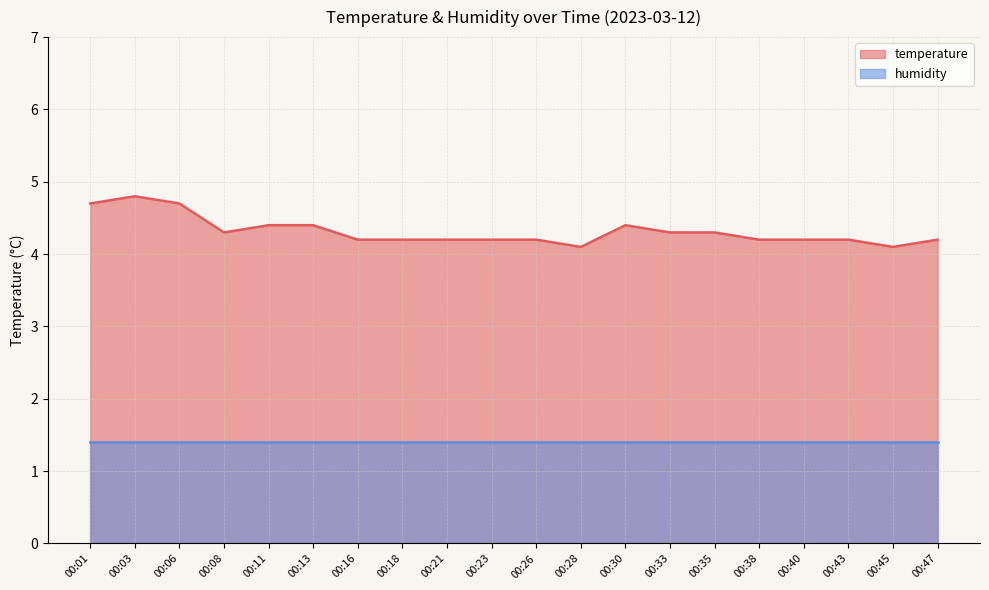

What is the change in value from 00:28 to 00:33?

+0.2